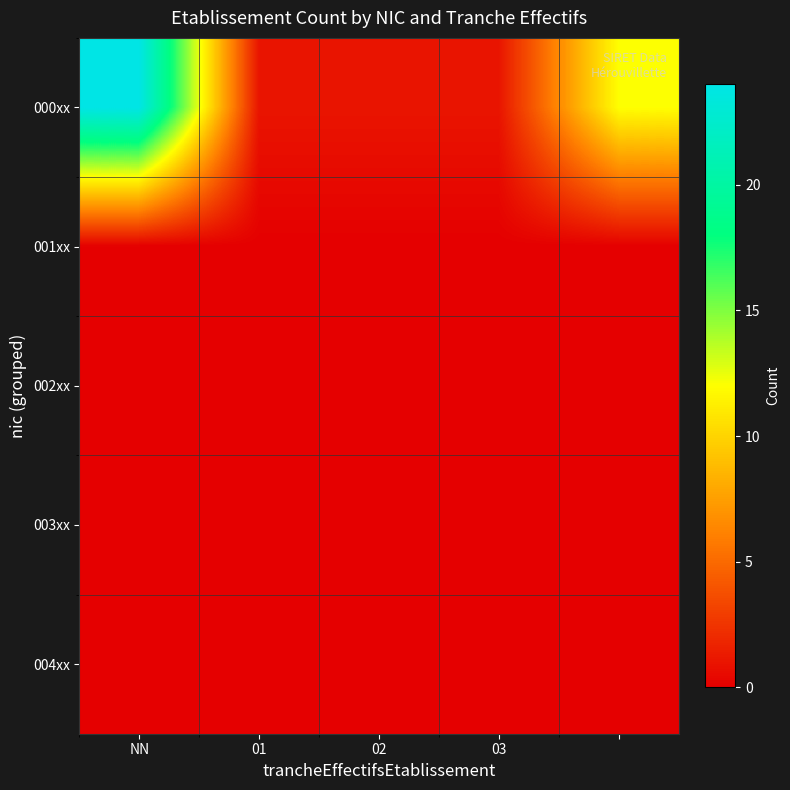

At which category is the sum across all series the highest?

NN